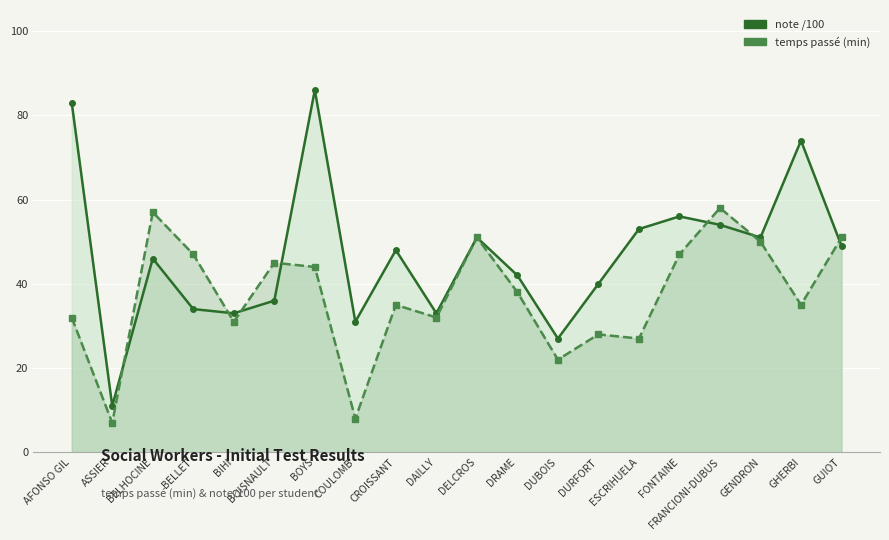

Rank the series by their average value, from lowest to highest.

temps passé (min), note /100